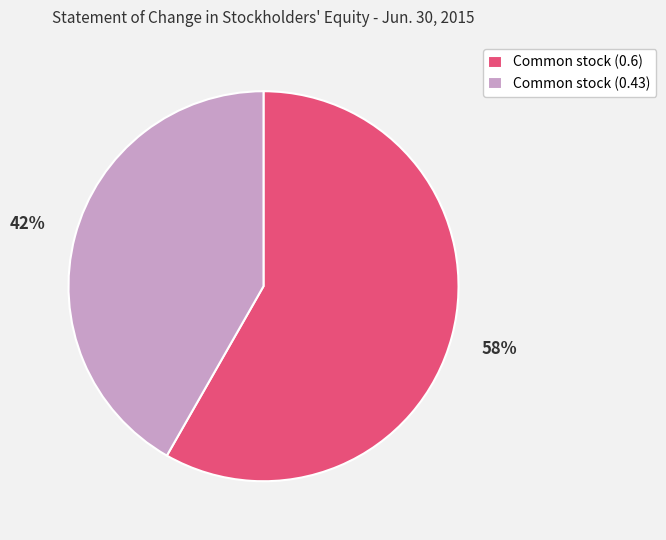

Between Common stock (0.43) and Common stock (0.6), which is larger?

Common stock (0.6)